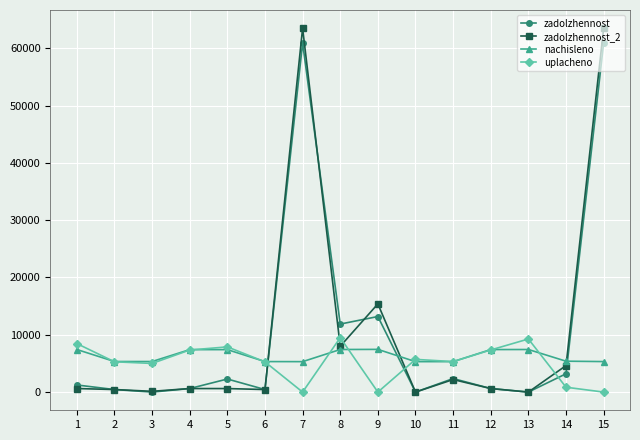

Which series has the largest range (max minus min)?

zadolzhennost_2